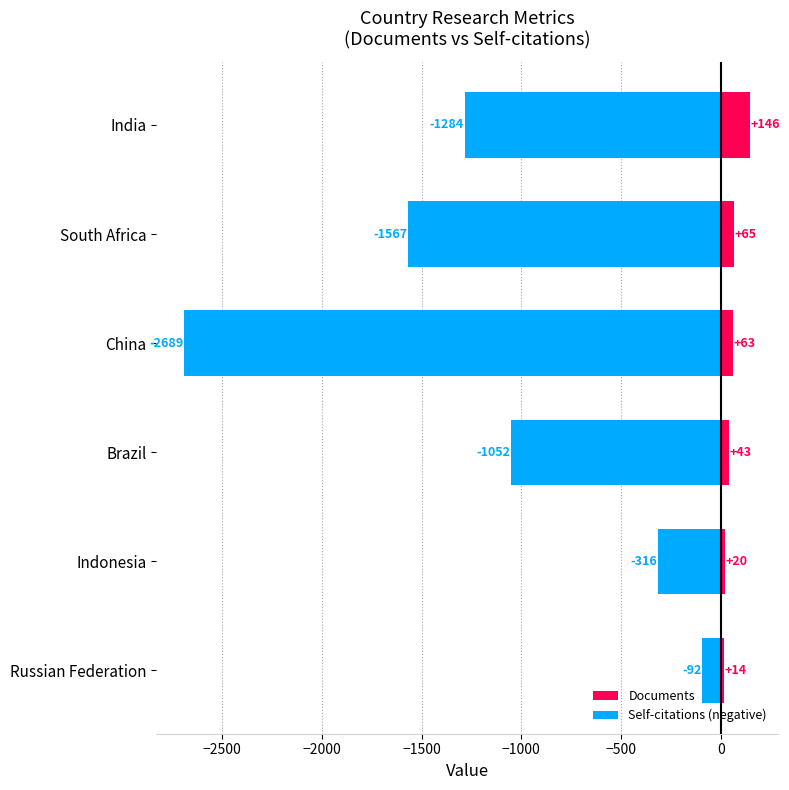

How many values in the Documents series exceed 63?

2